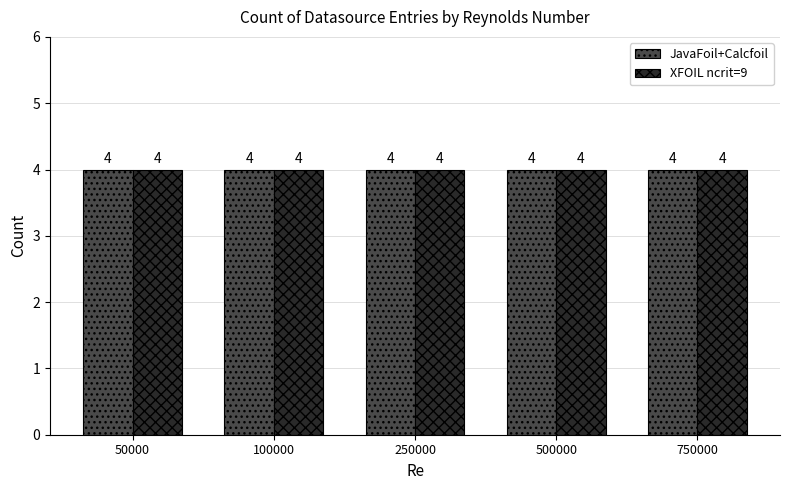

Is it true that XFOIL ncrit=9 equals 6 at 500000?

False